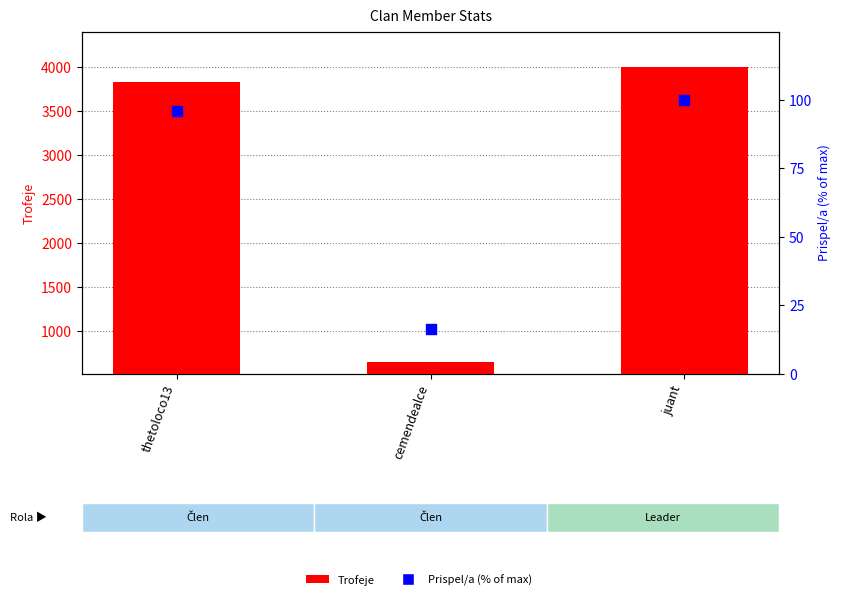

At how many categories does at least one series exceed 3974?

1